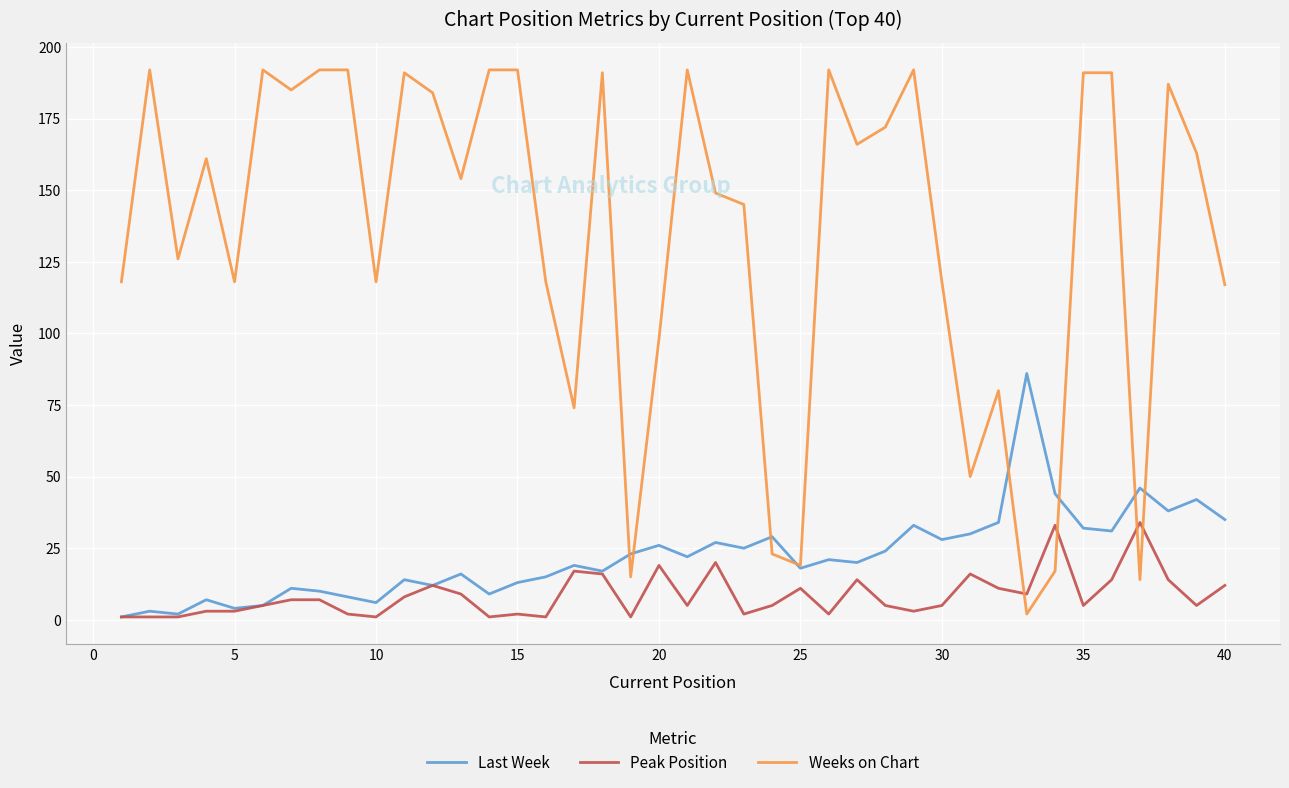

How many intersections are there between Last Week and Weeks on Chart?

8